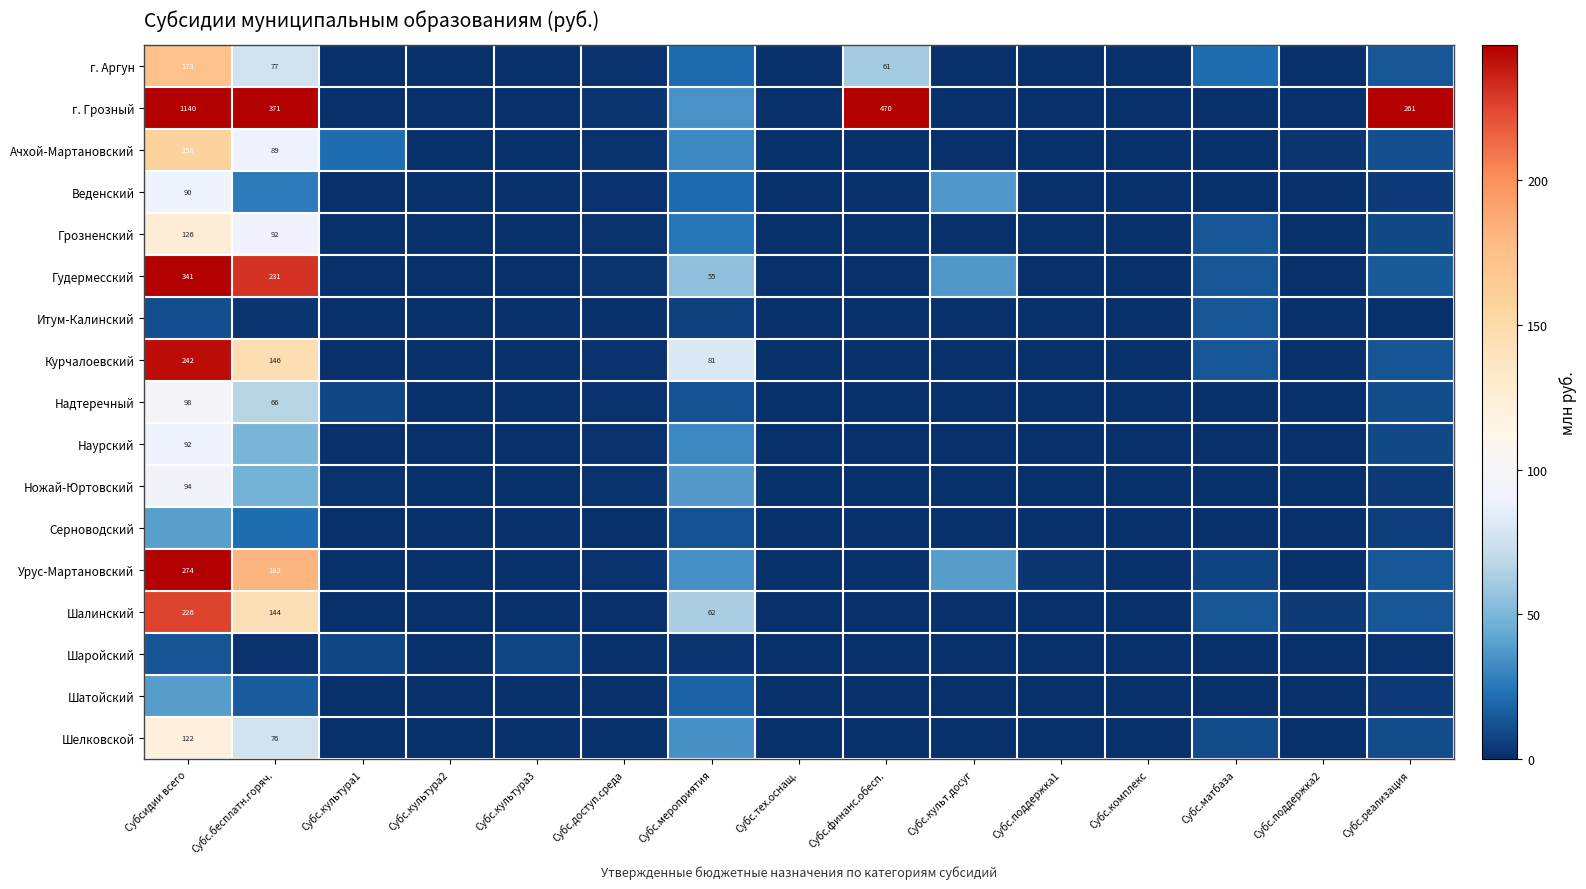

True or false: г. Грозный has a value of 0.0 at Субс.комплекс.

True